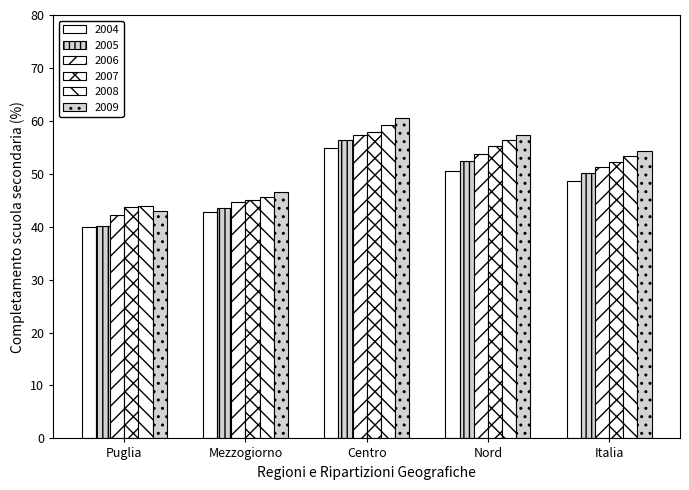

Are the bars grouped side by side (vs. stacked)?

Yes